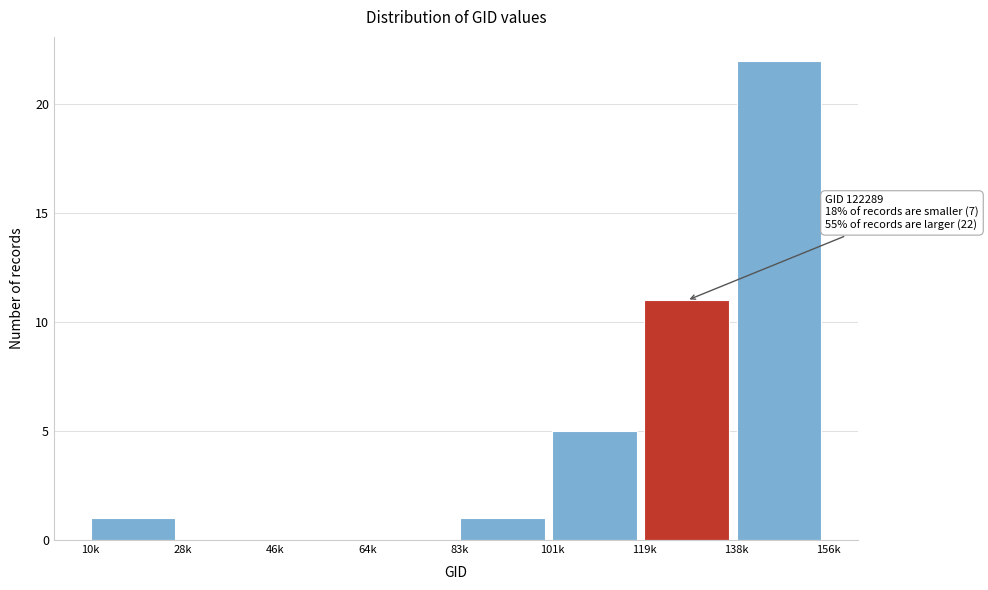

Reading right to left, extract all data points from this chart.

138k=22	119k=11	101k=5	83k=1	64k=0	46k=0	28k=0	10k=1